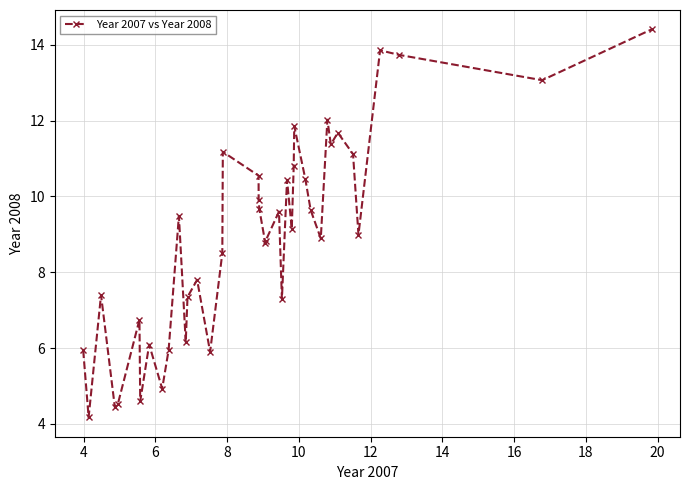

How many points are higher than both their immediate neighbors (excluding endpoints)?

12